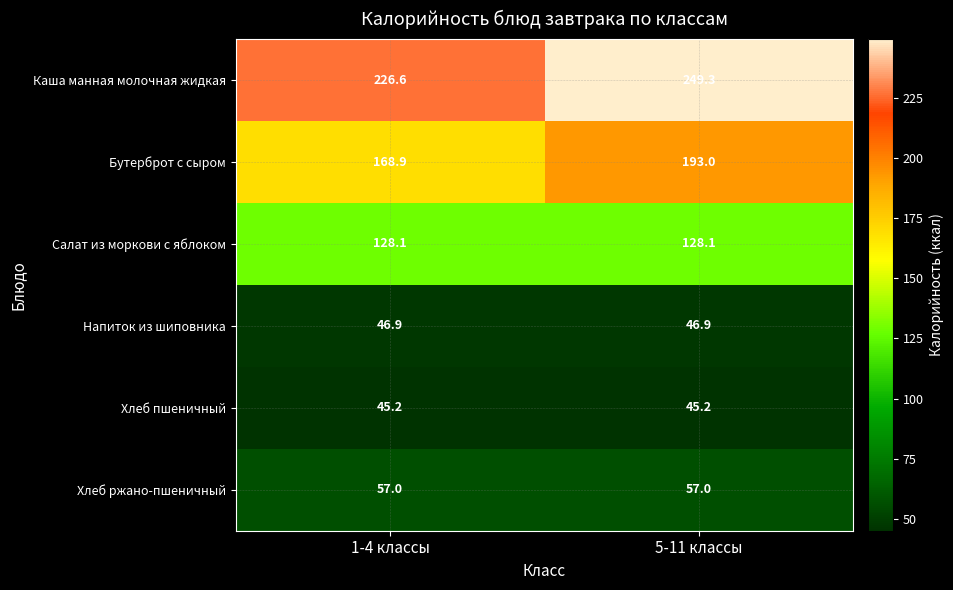

Between 1-4 классы and 5-11 классы, which series saw the biggest shift?

Бутерброт с сыром